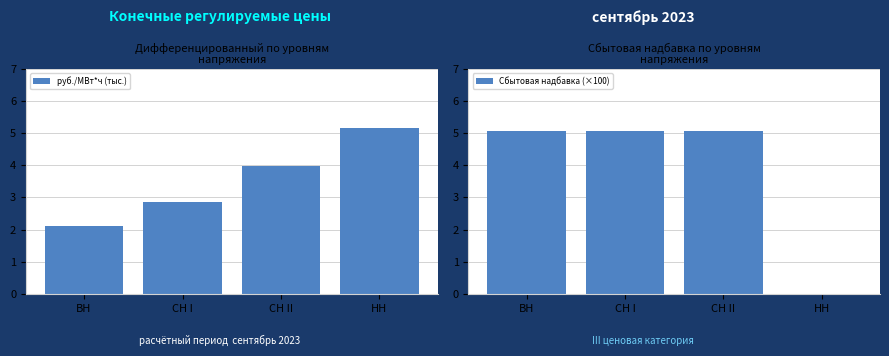

Count the number of data series in this chart.

2